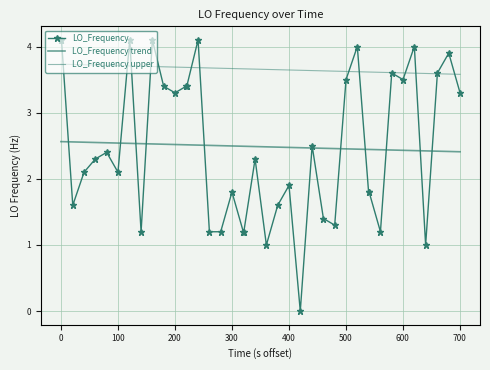

What is the sum of all LO_Frequency upper values?

146.3